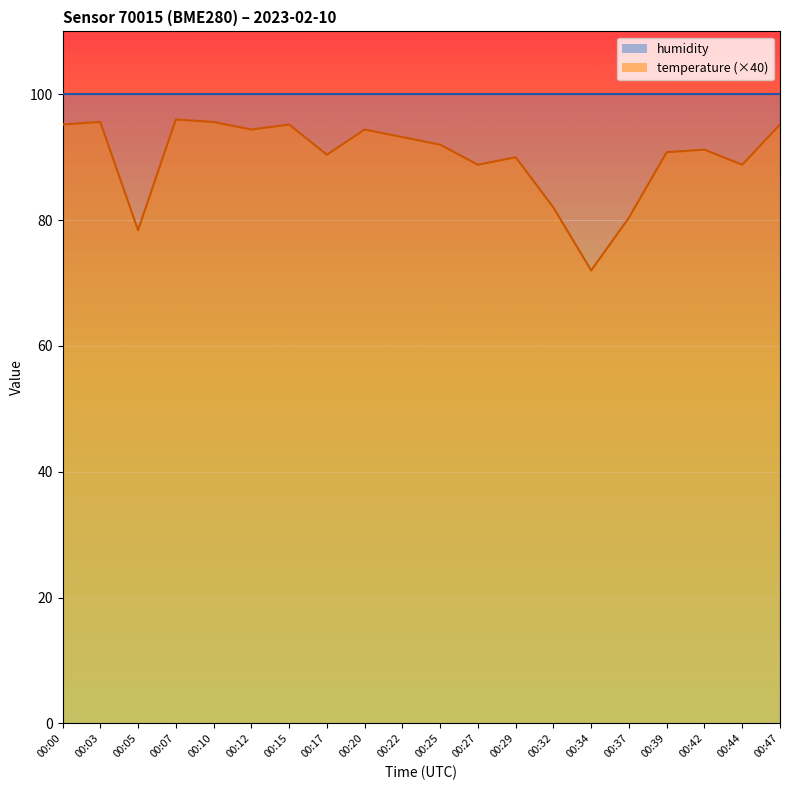

Reading left to right, list all the values displayed in this chart.

00:00=95.2	00:03=95.6	00:05=78.4	00:07=96.0	00:10=95.6	00:12=94.4	00:15=95.2	00:17=90.4	00:20=94.4	00:22=93.2	00:25=92.0	00:27=88.8	00:29=90.0	00:32=82.0	00:34=72.0	00:37=80.4	00:39=90.8	00:42=91.2	00:44=88.8	00:47=95.2